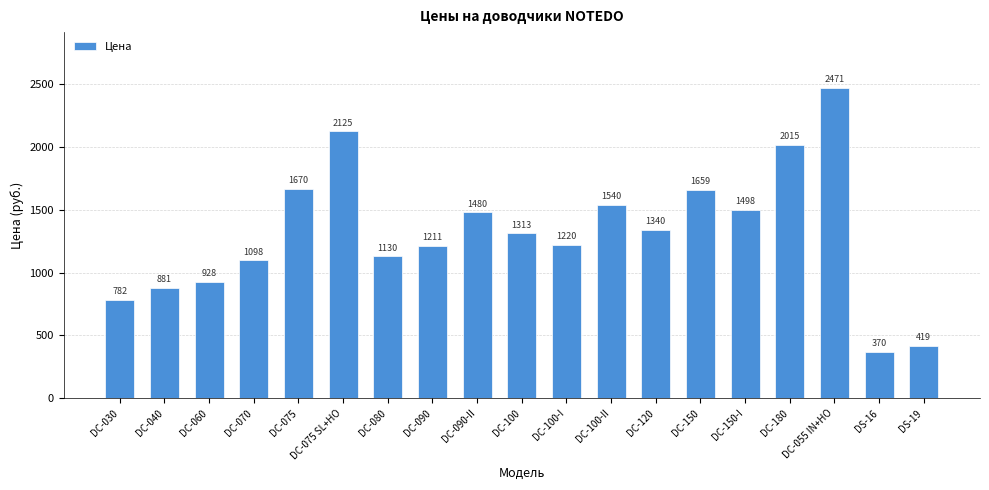

At which category does the chart reach its minimum across all series?

DS-16